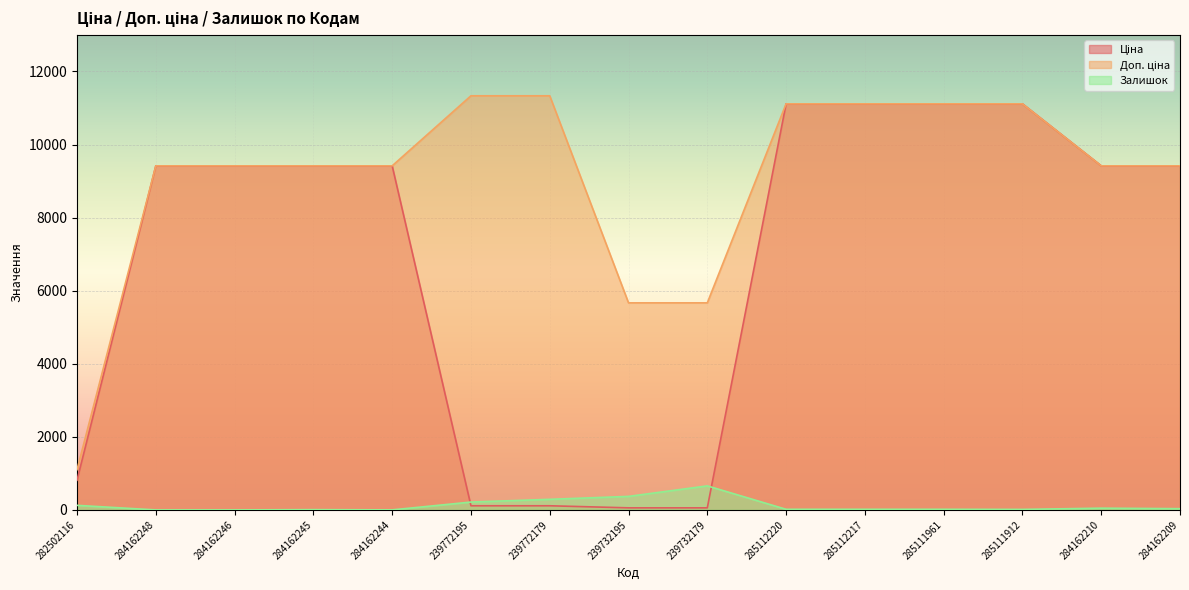

Rank the series by their average value, from lowest to highest.

Залишок, Ціна, Доп. ціна